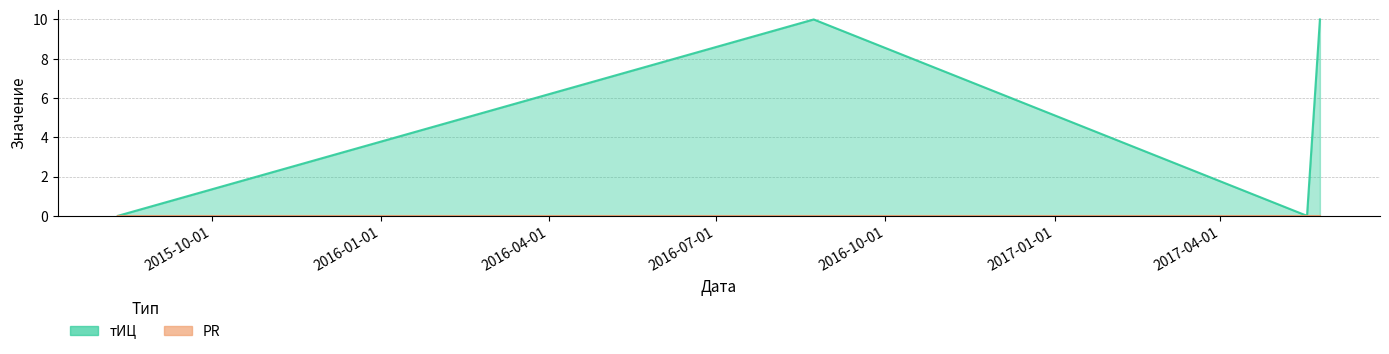

What is the greatest value displayed?

10